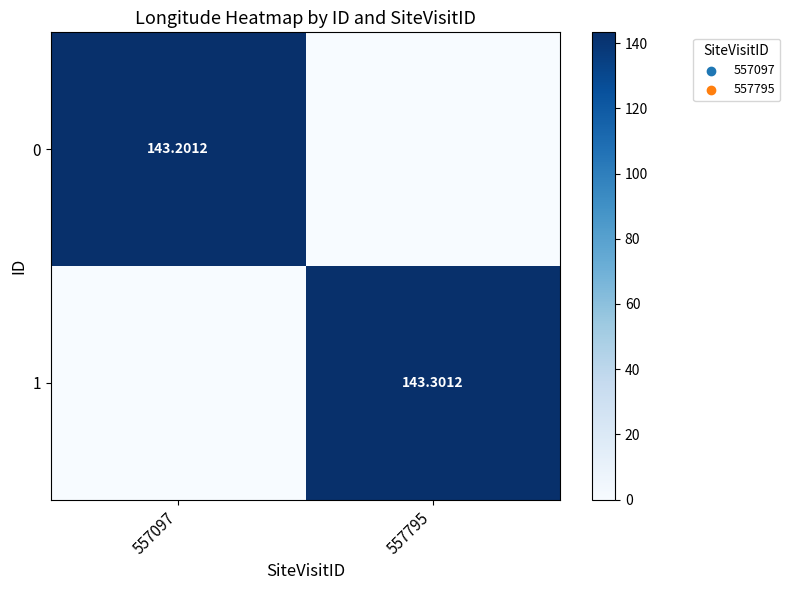

Count the number of data series in this chart.

2